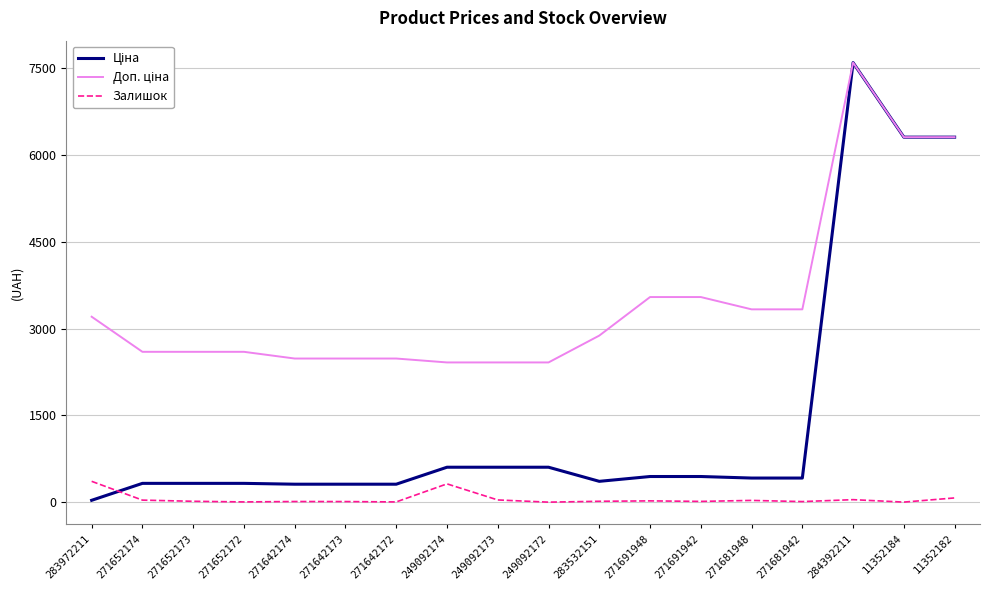

What is the difference between the highest and lowest values at 249092172?

2414.8